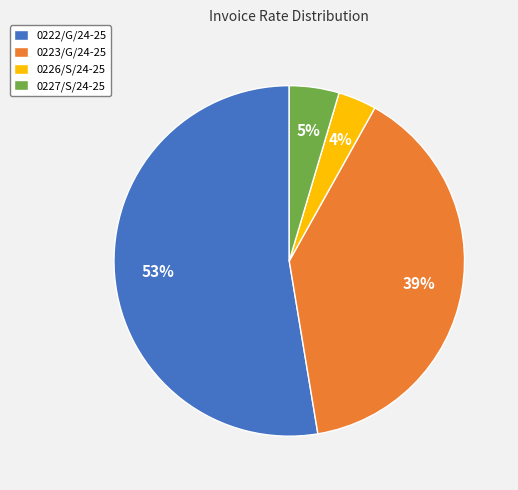

Which category has the biggest portion of the pie?

0222/G/24-25